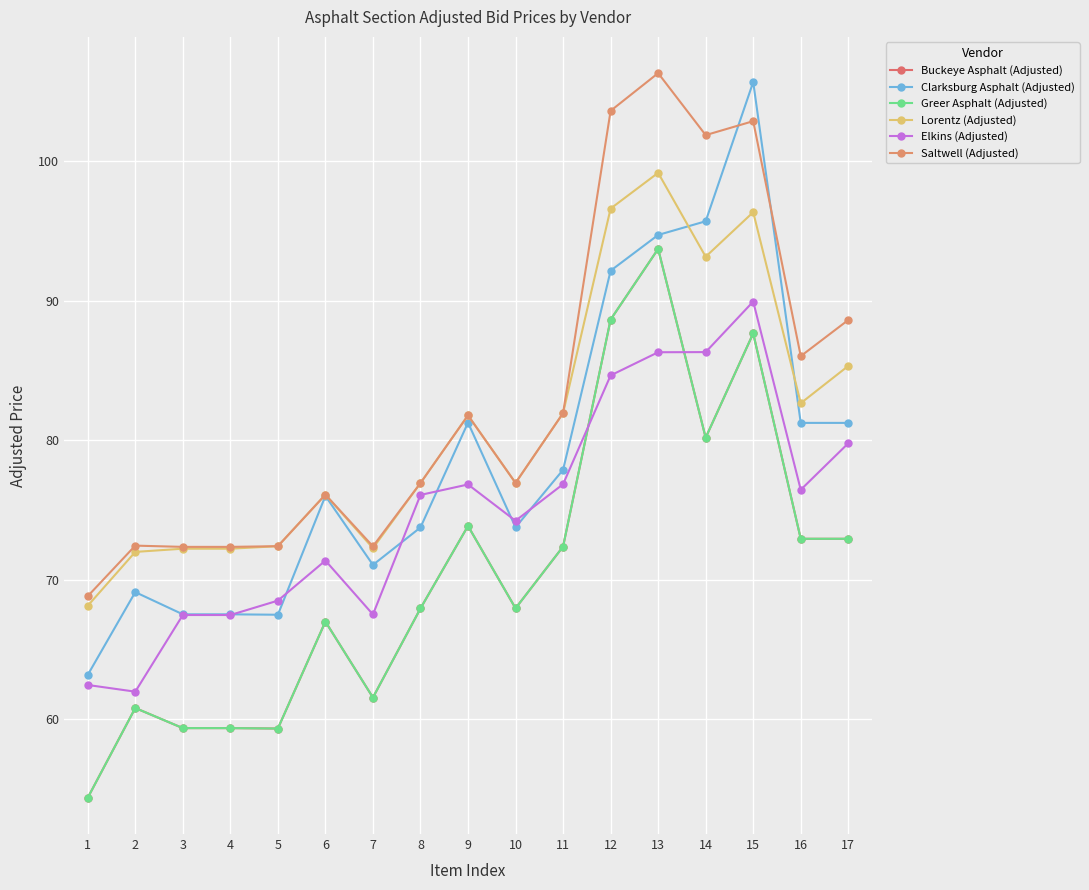

At 15, list the series in order from largest to smallest.

Clarksburg Asphalt (Adjusted), Saltwell (Adjusted), Lorentz (Adjusted), Elkins (Adjusted), Buckeye Asphalt (Adjusted), Greer Asphalt (Adjusted)